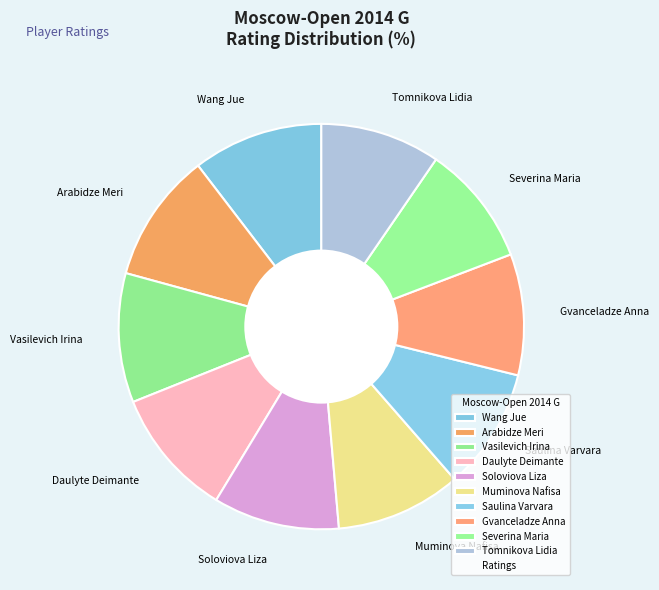

Does Severina Maria represent more than half of the total?

No